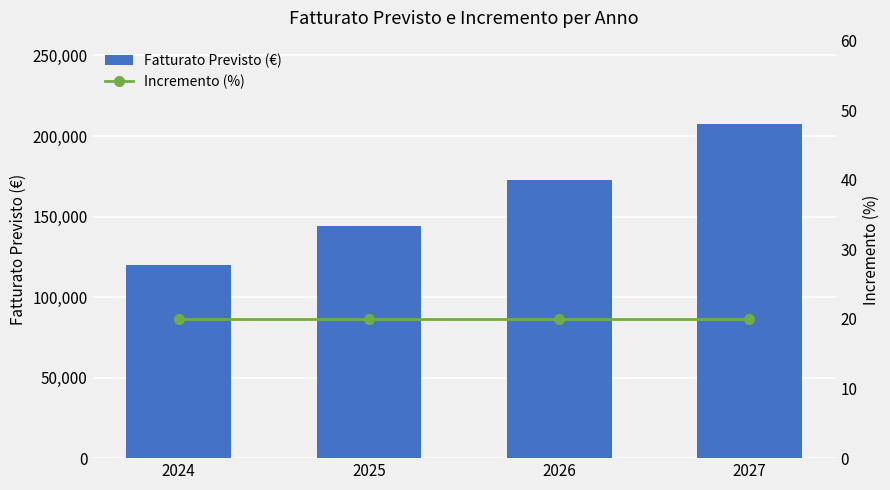

Rank the categories by Incremento (%) value from highest to lowest.

2024, 2025, 2026, 2027